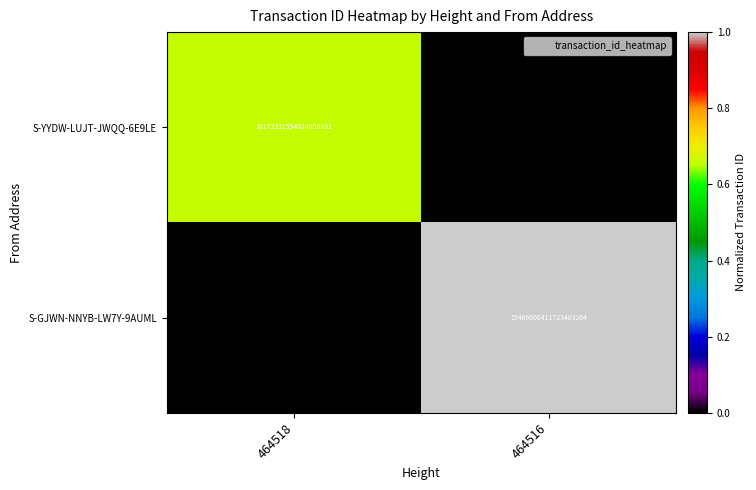

True or false: S-YYDW-LUJT-JWQQ-6E9LE has a value of 0.2 at 464518.

False